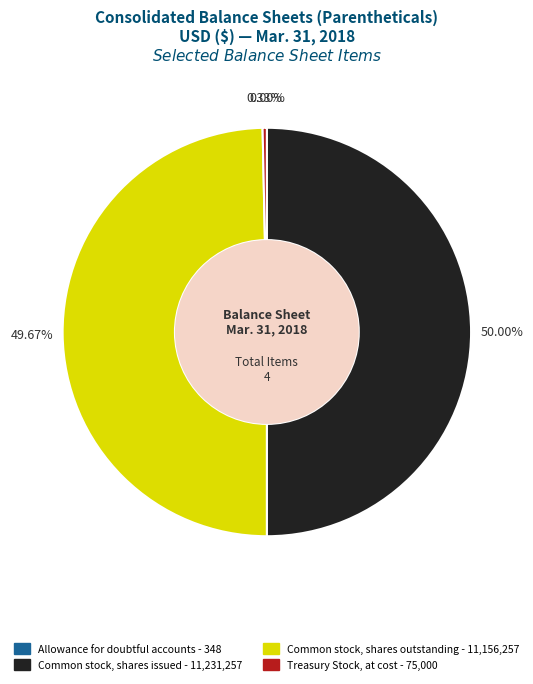

Approximately how many times larger is the value at Common stock, shares issued compared to Treasury Stock, at cost?

149.8